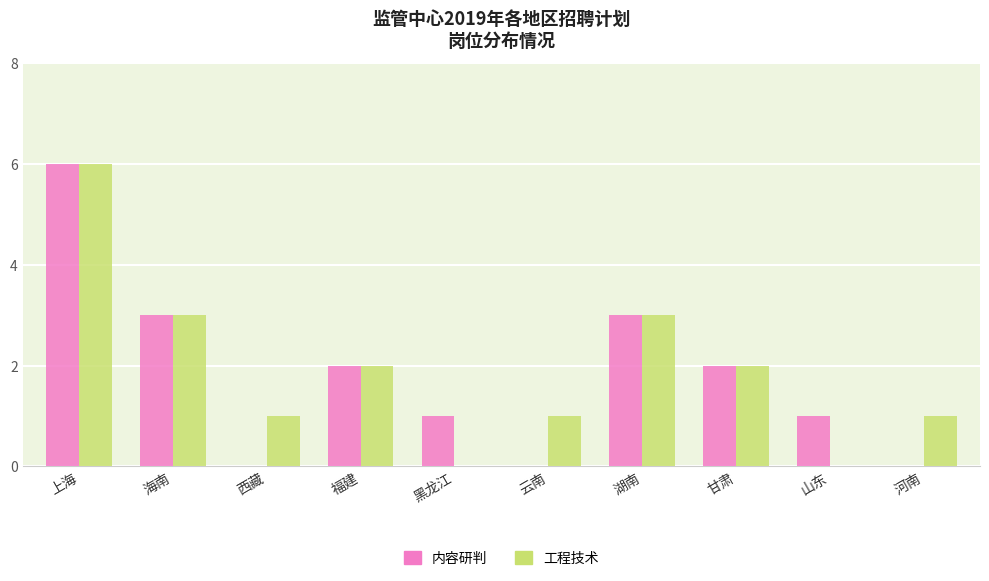

Which category has the highest value in the 工程技术 series?

上海